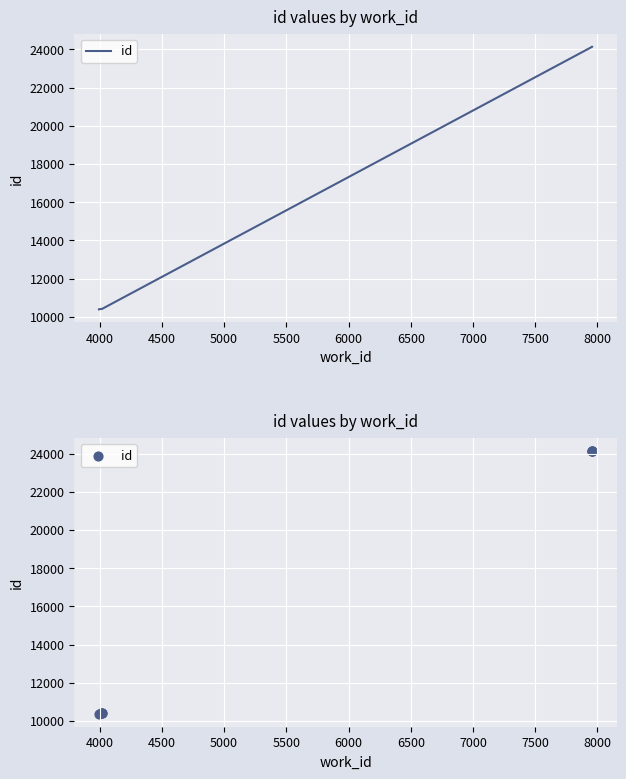

What is the ratio of the value at 4500 to the value at 6000?

0.4